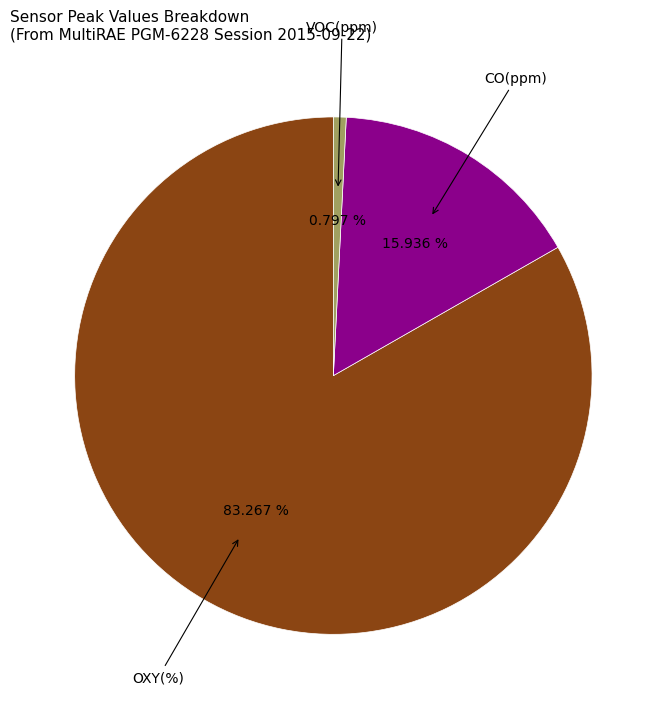

Is there any slice that represents more than half of the pie?

Yes